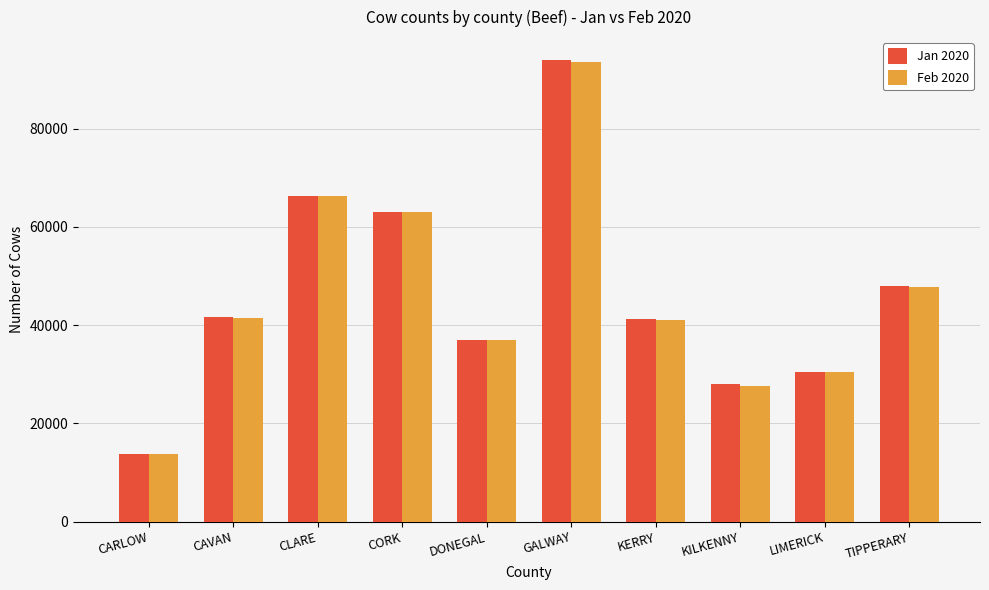

How many groups of bars are there?

10